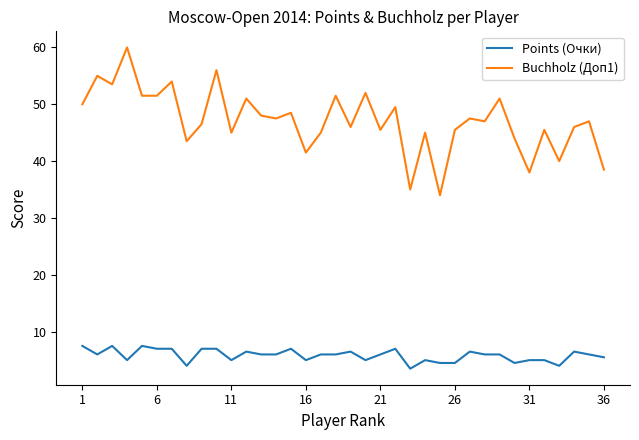

What is the smallest value displayed?

3.5